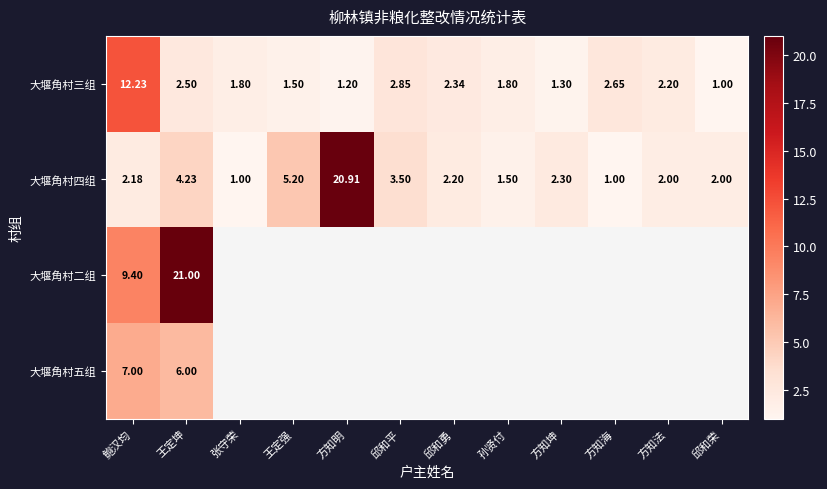

Rank the series at 鲍汉均 from lowest to highest value.

大堰角村四组, 大堰角村五组, 大堰角村二组, 大堰角村三组